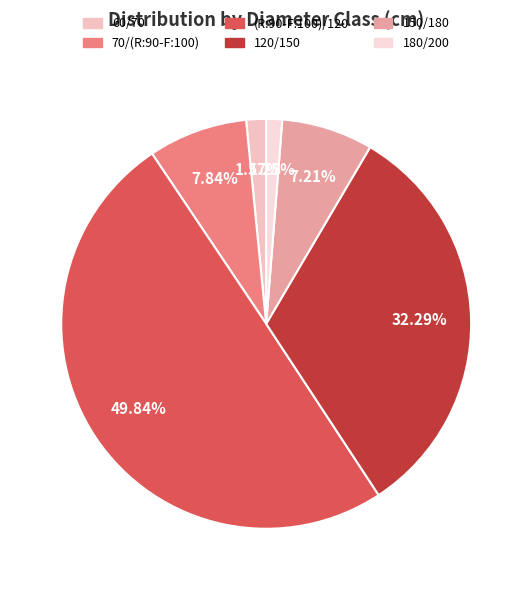

How many slices are in this pie chart?

6